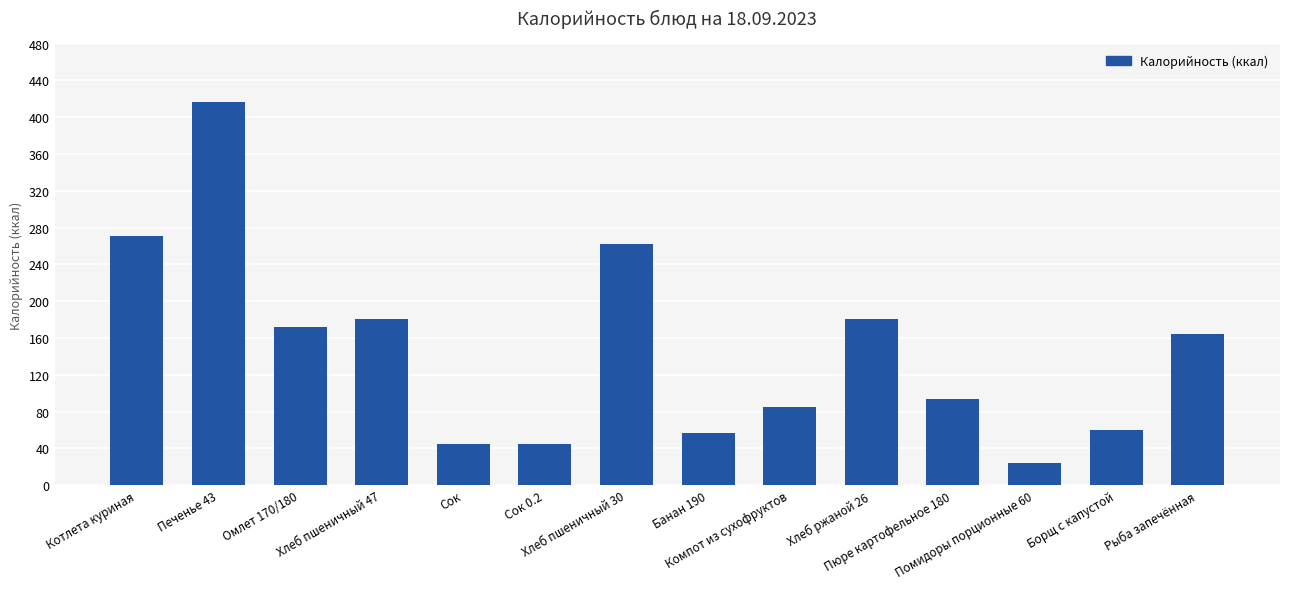

True or false: the data shows 123.4 at Котлета куриная.

False